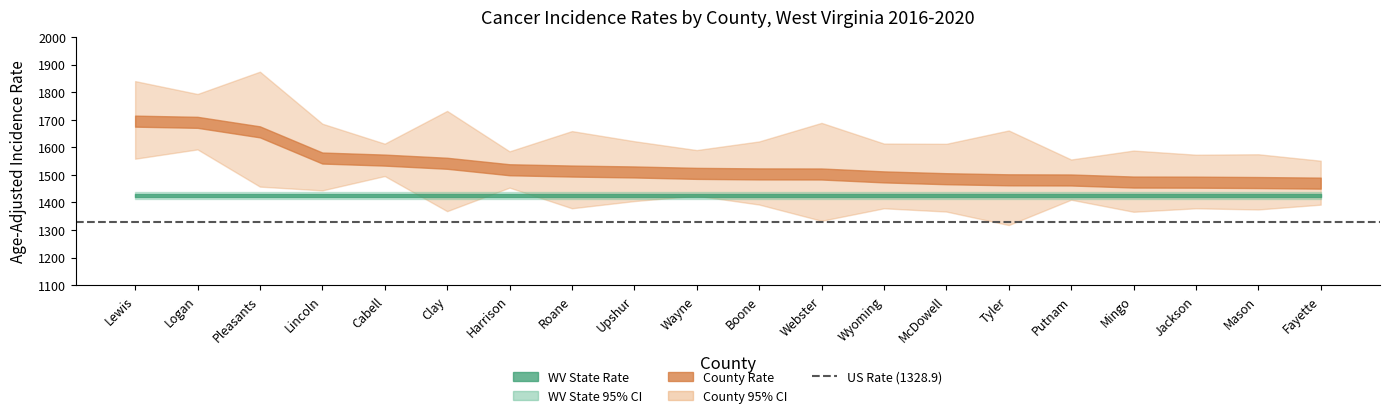

The value of Rate at McDowell is 1486.2. True or false?

True